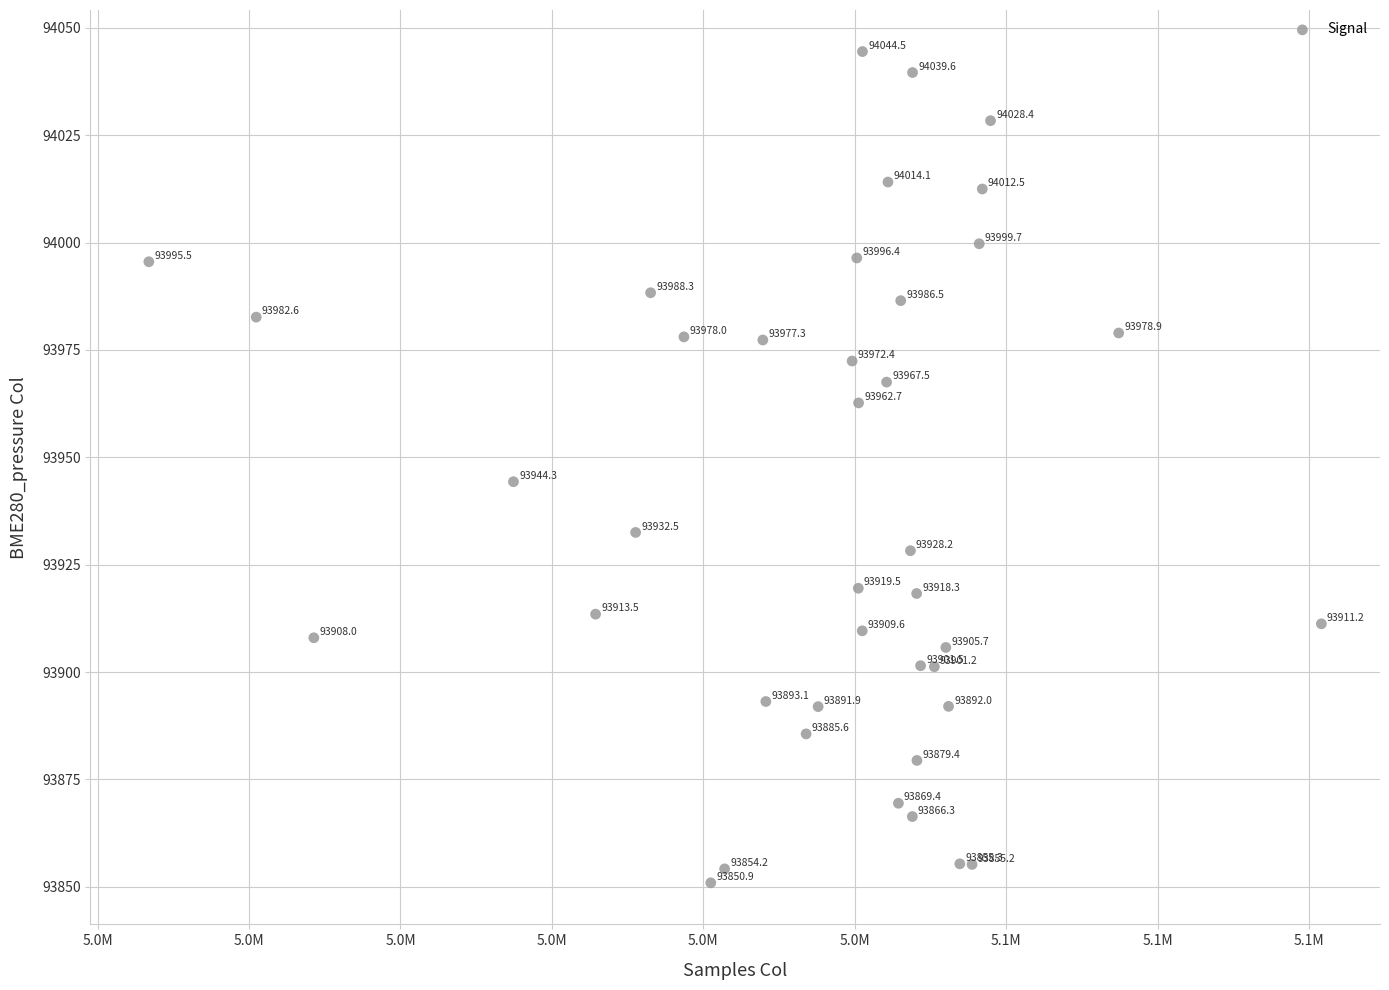

What Y value in the scatter plot is closest to 93947?

93944.3